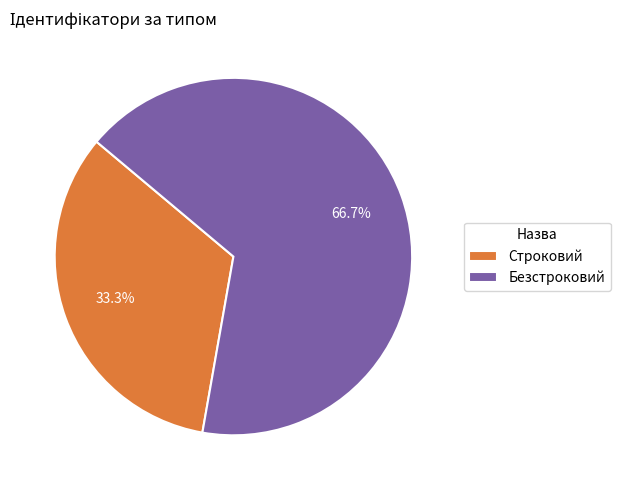

What is the ratio of the value at Безстроковий to the value at Строковий?

2.0